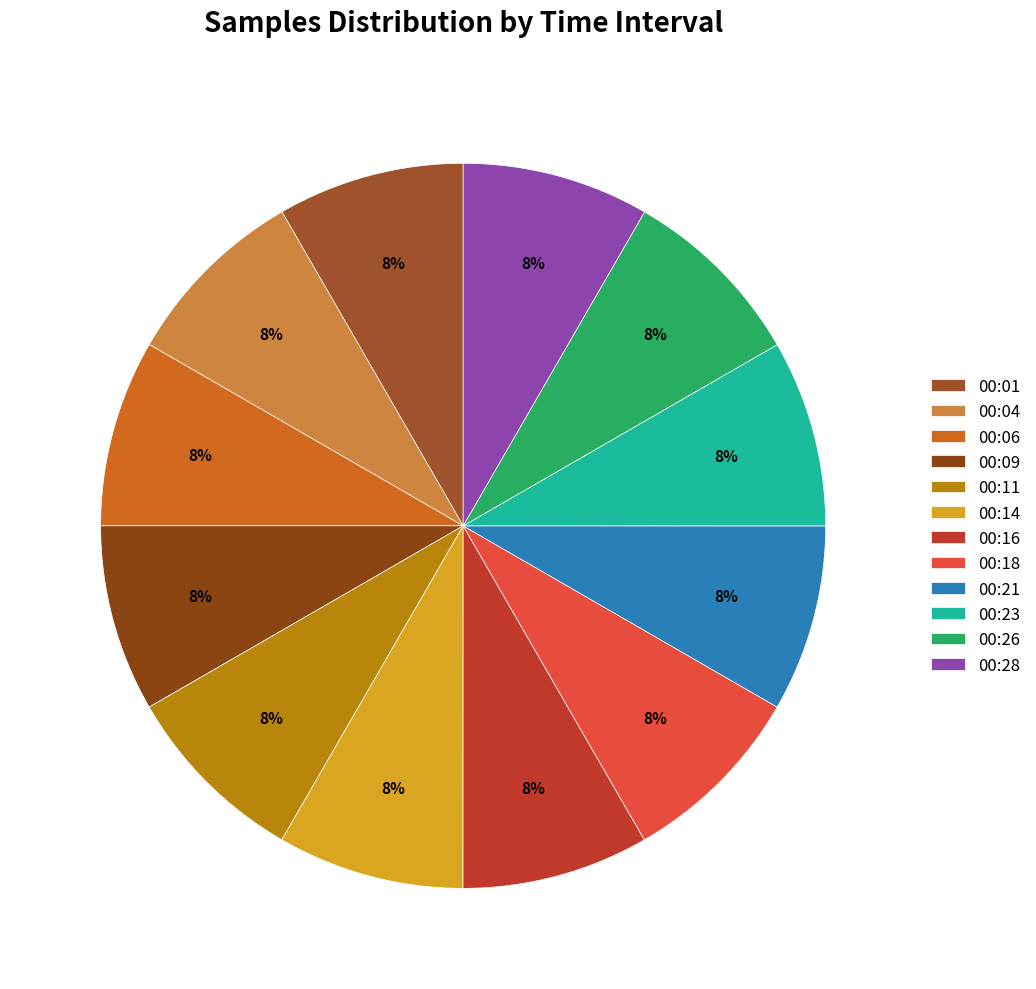

To the nearest percent, what portion does 00:18 represent?

8%